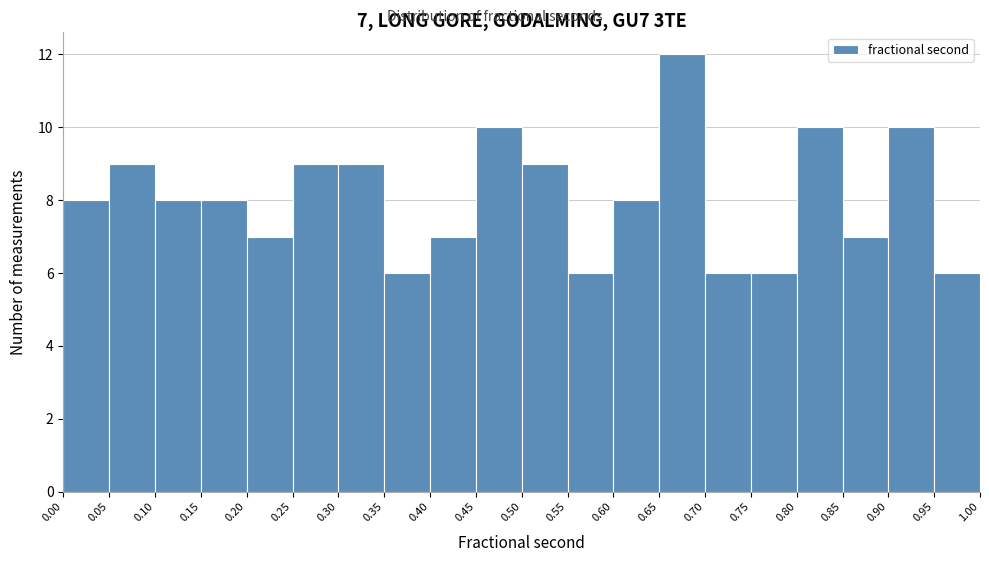

Over which range of the x-axis is the bar tallest?

0.65 to 0.70